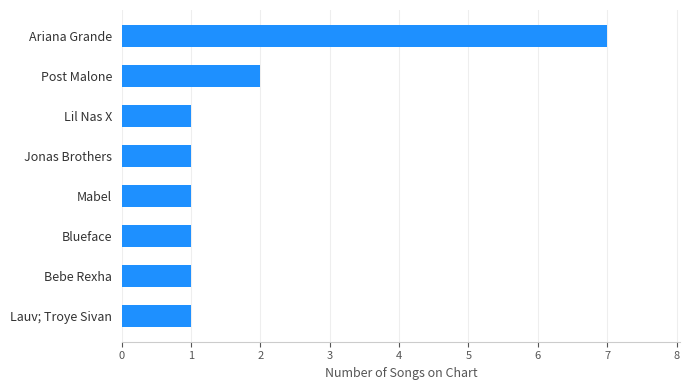

The chart shows a value of 1 at Blueface. True or false?

True